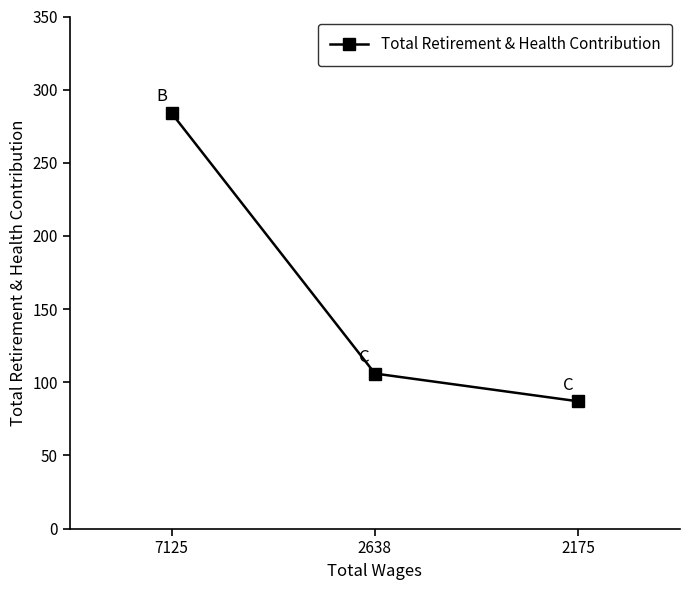

List the labels in order of value, largest first.

7125, 2638, 2175